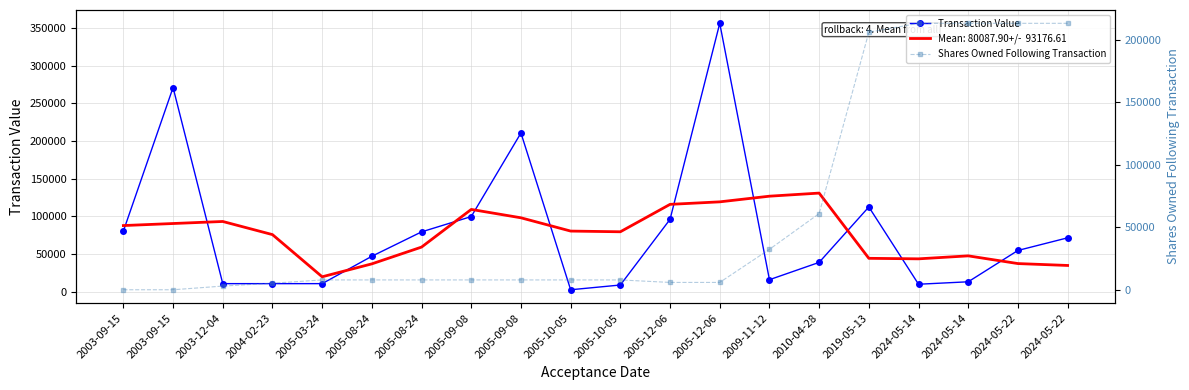

At which category does the chart reach its minimum across all series?

2003-09-15